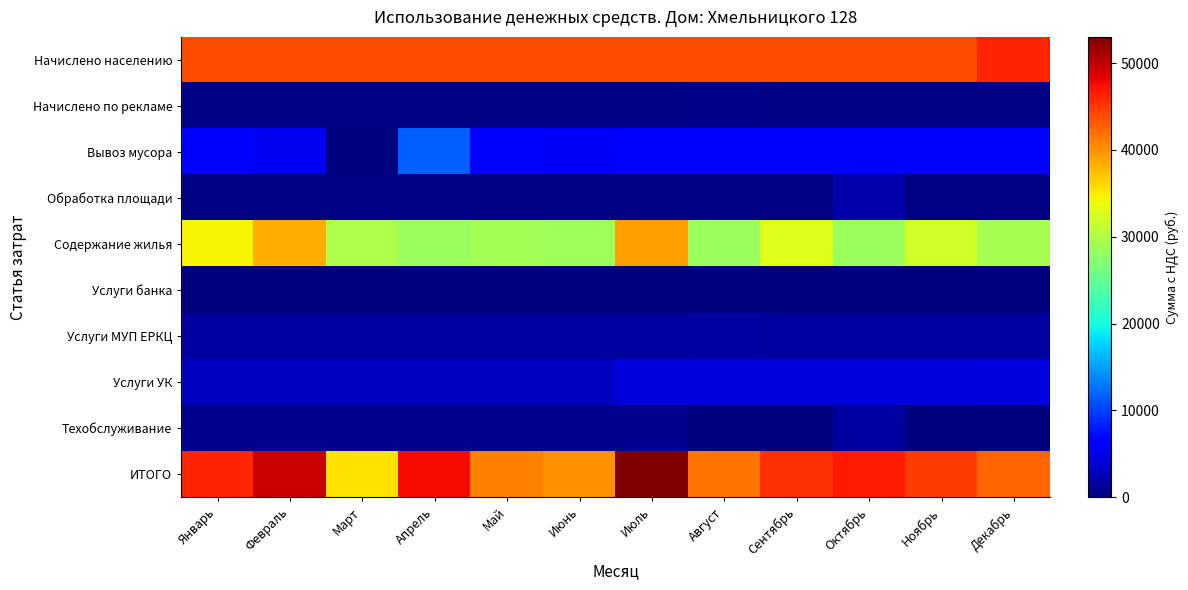

At how many categories does at least one series exceed 13987?

12